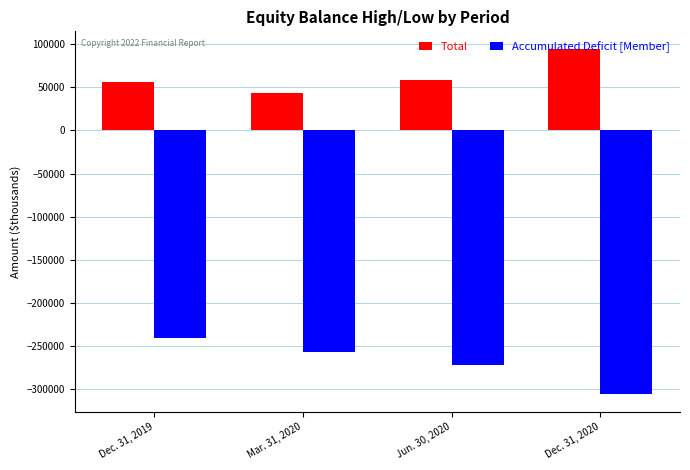

Does the chart contain stacked bars?

No